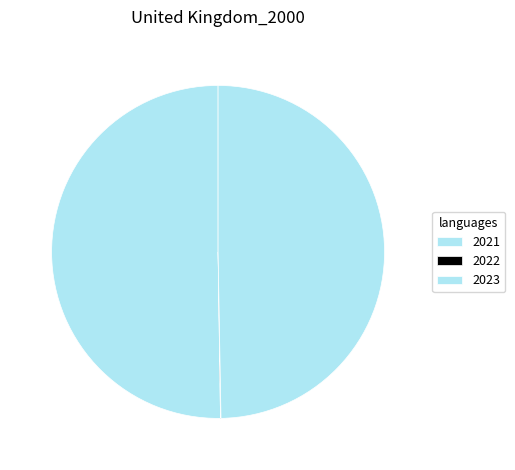

What is the change in value from 2022 to 2023?

+48.5